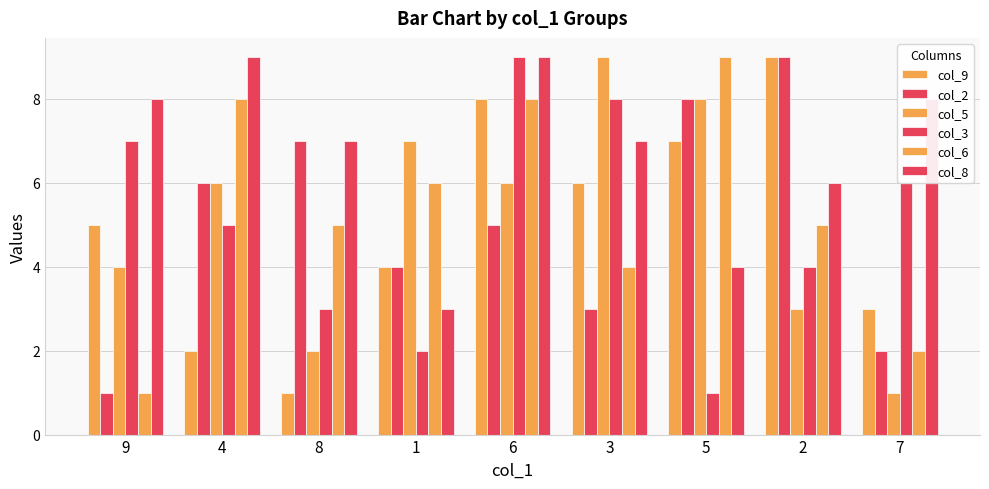

Is the value of col_9 at 9 greater than the value of col_3 at 9?

No